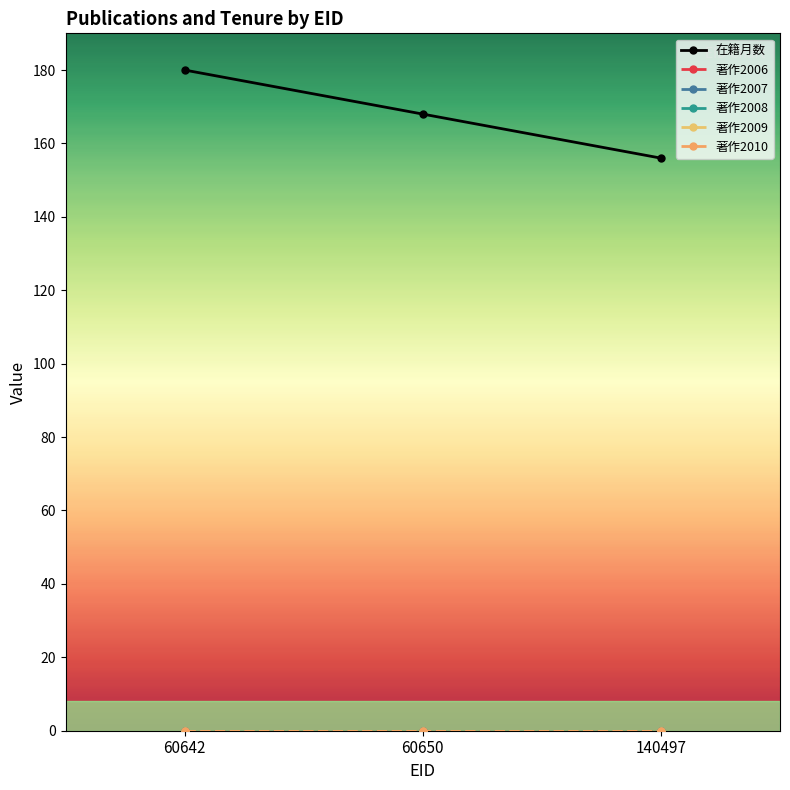

Is this an area chart (filled region under the line)?

No